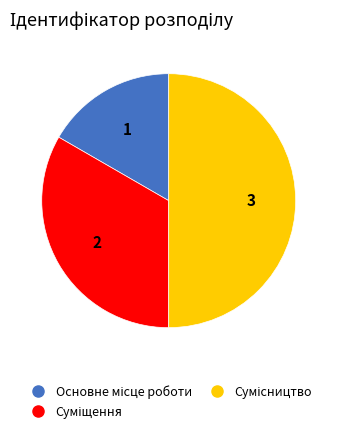

Count the number of slices in the pie.

3